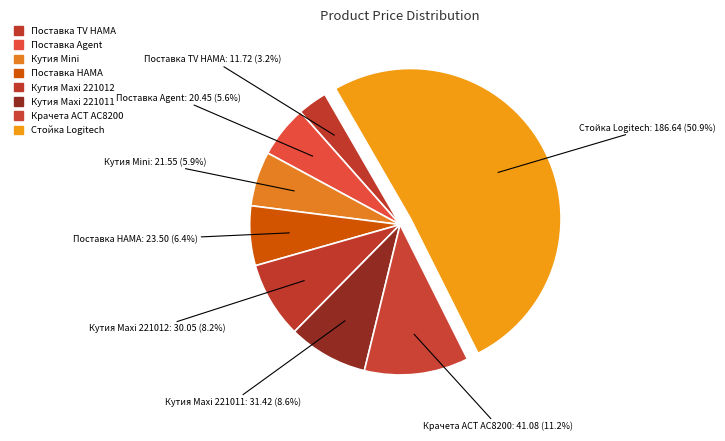

What is the smallest slice in the pie chart?

Универсална поставка над TV HAMA